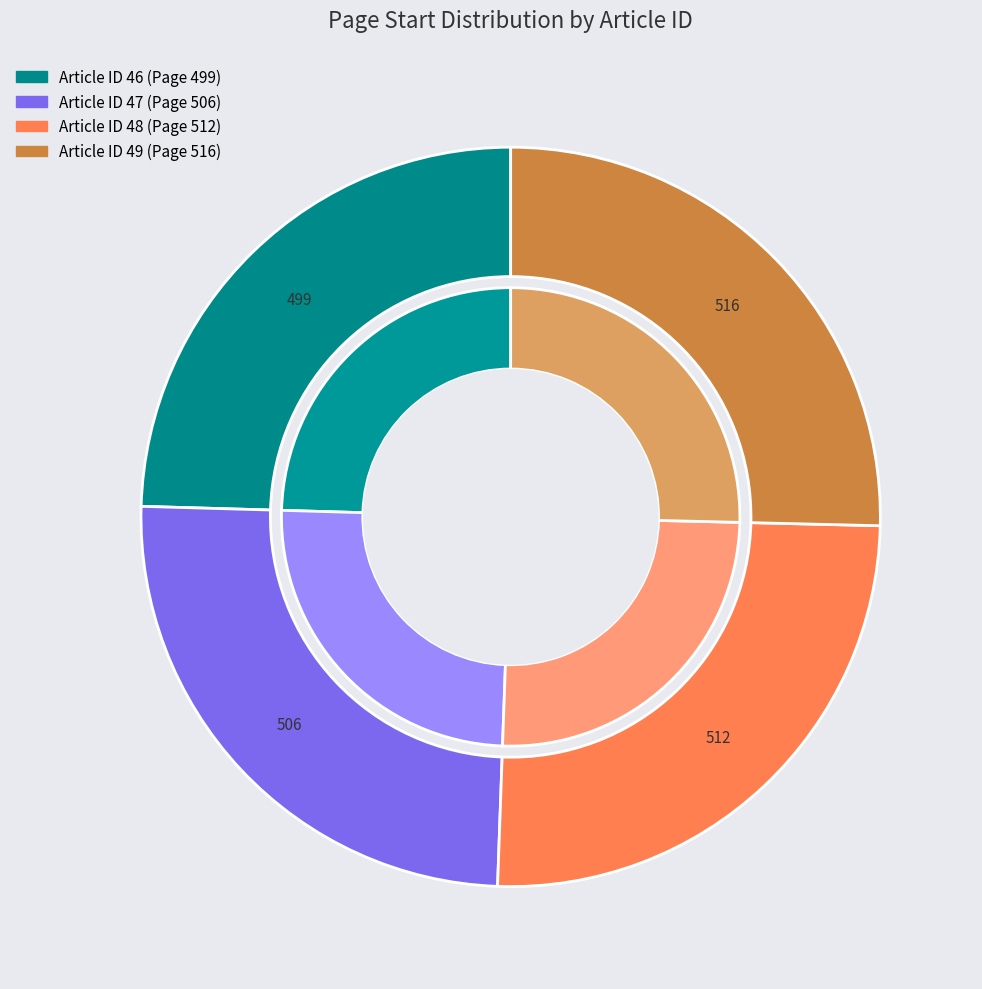

What is the change in value from 47 to 48?

+6